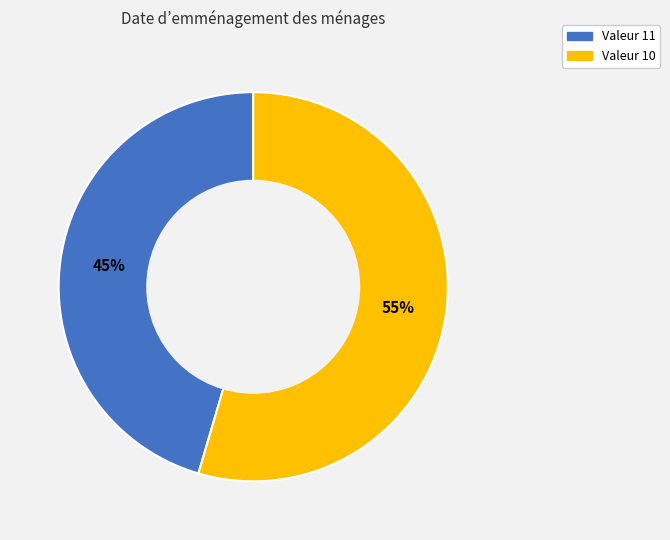

Is there a majority slice in this chart?

Yes